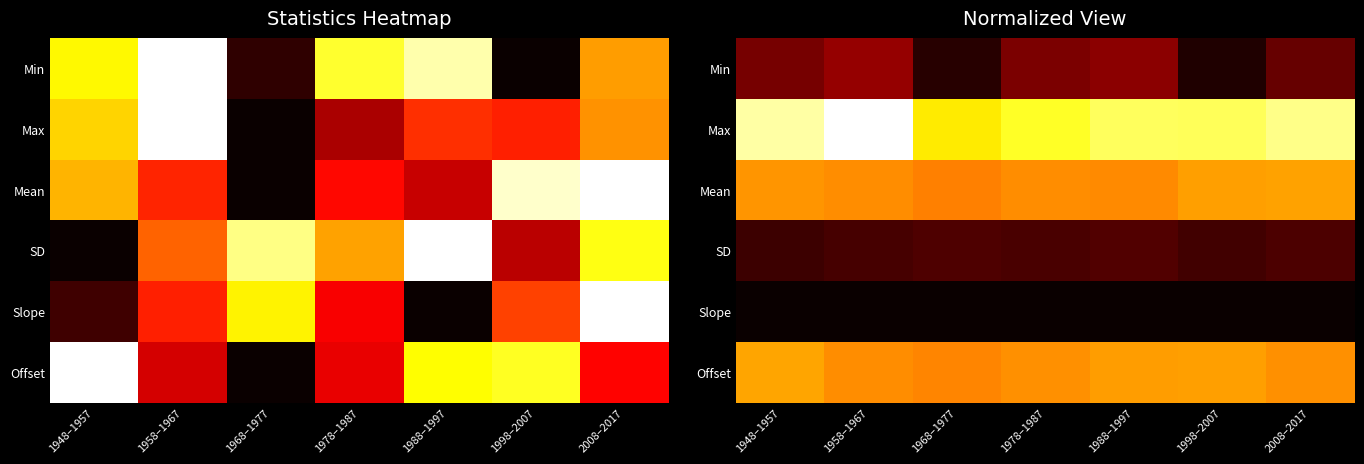

True or false: Max has a value of 1.5 at 2008–2017.

False